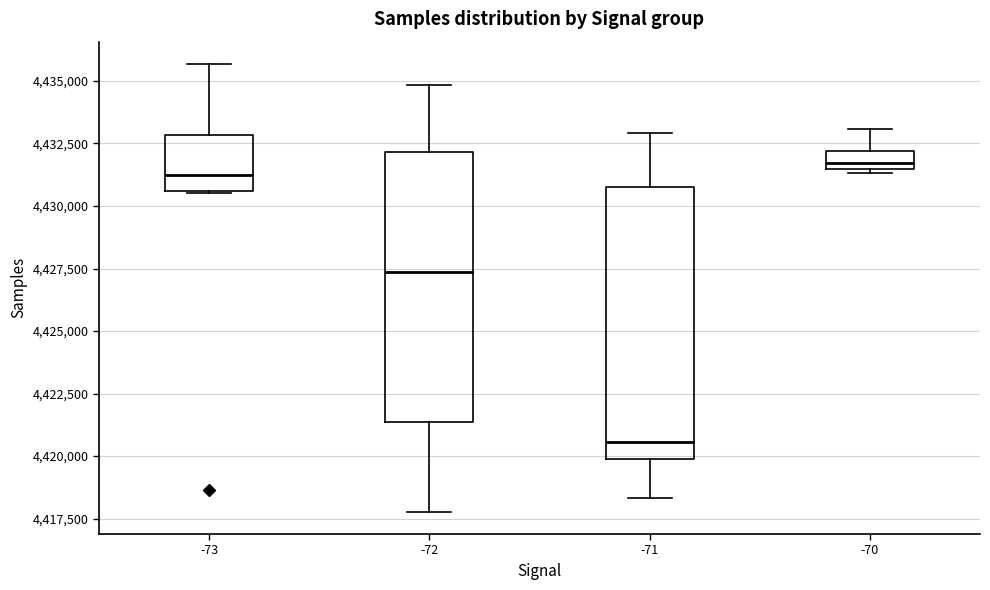

Where does the lower whisker of the box at x = -71 end on the y-axis? The values are not printed on the chart, so give them approximately, as read against the axis.

4418500